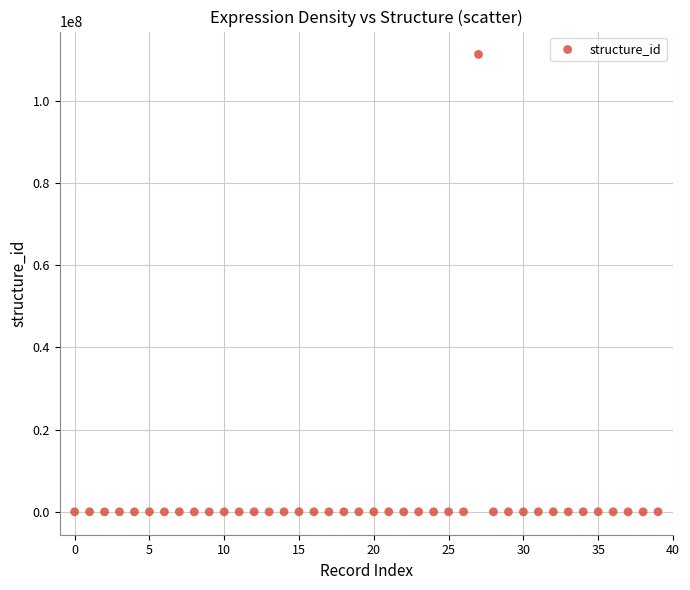

What is the range of Y values (max minus min)?

111220754